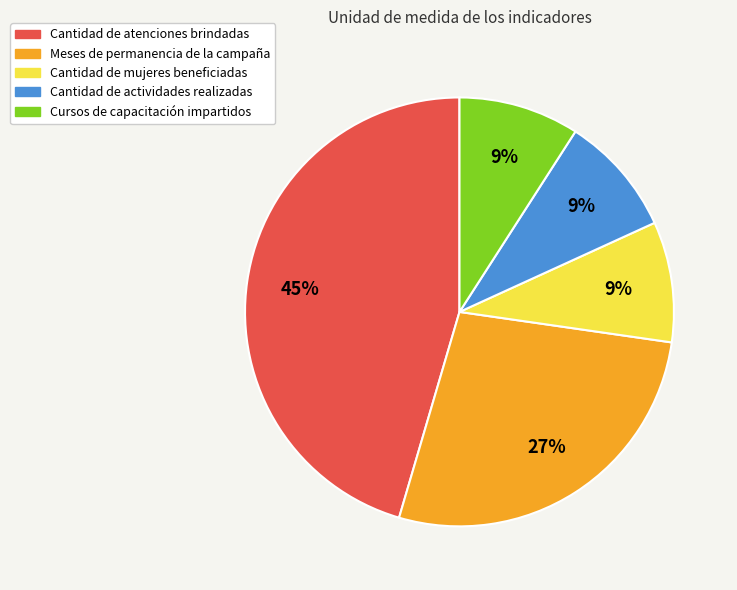

The Meses de permanencia de la campaña slice represents 27% of the pie. True or false?

True